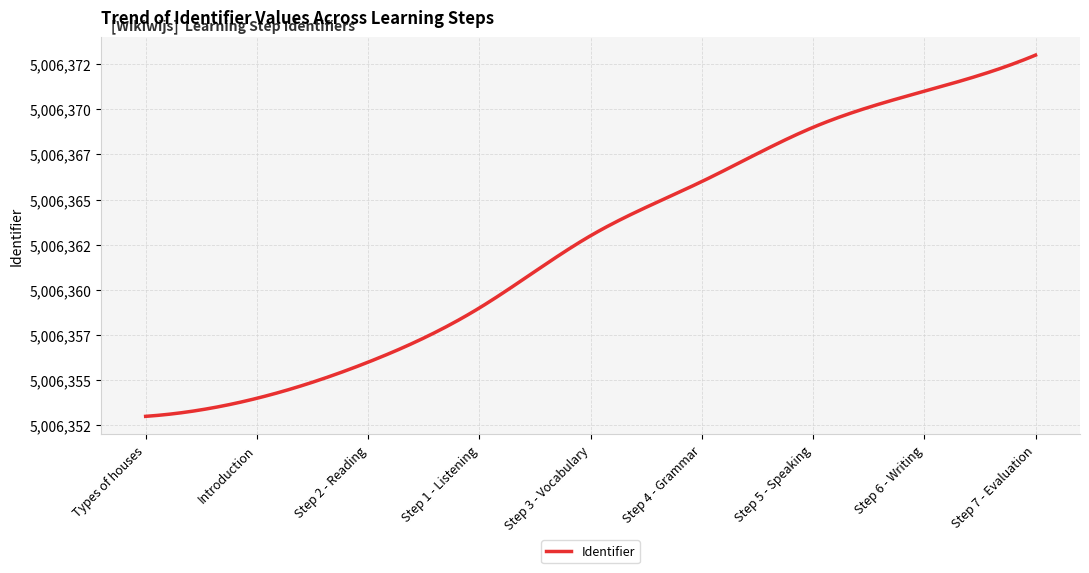

Rank the categories by value from highest to lowest.

Step 7 - Evaluation, Step 6 - Writing, Step 5 - Speaking, Step 4 - Grammar, Step 3 - Vocabulary, Step 1 - Listening, Step 2 - Reading, Introduction, Types of houses